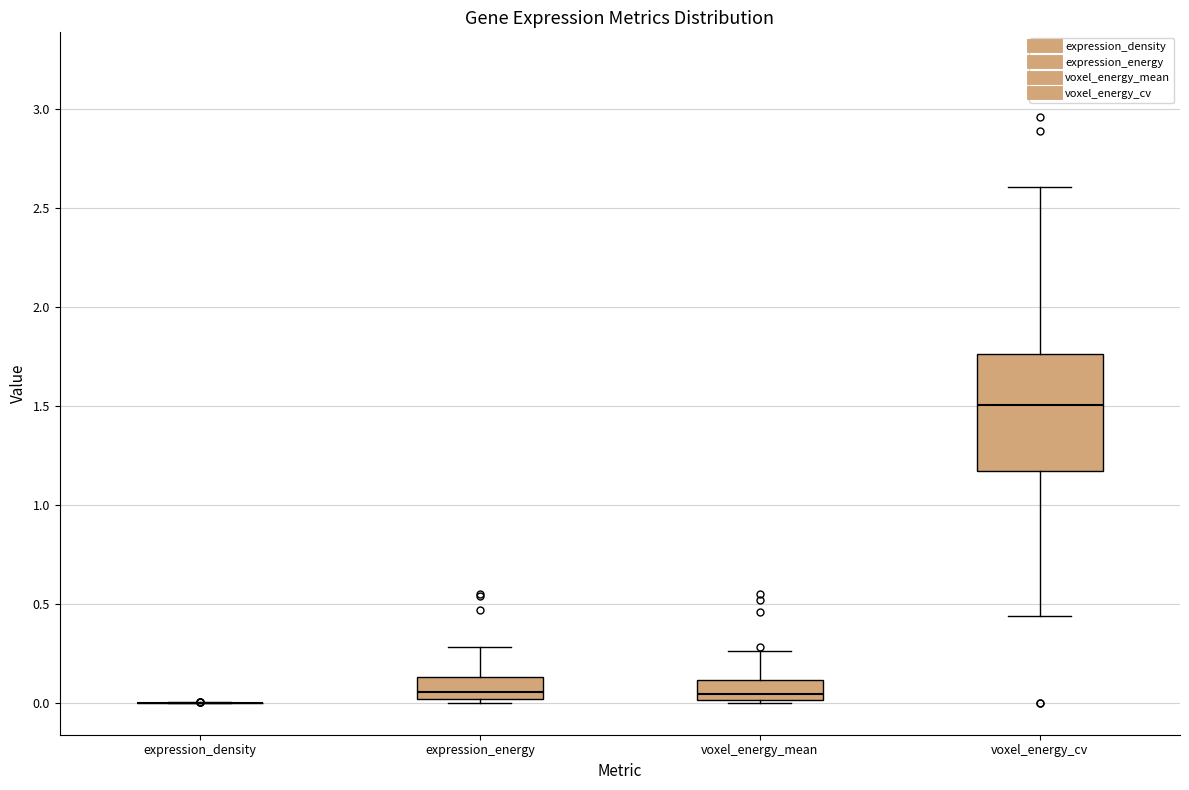

Where does the median line of the box for voxel_energy_mean sit on the y-axis? The values are not printed on the chart, so give them approximately, as read against the axis.

0.05